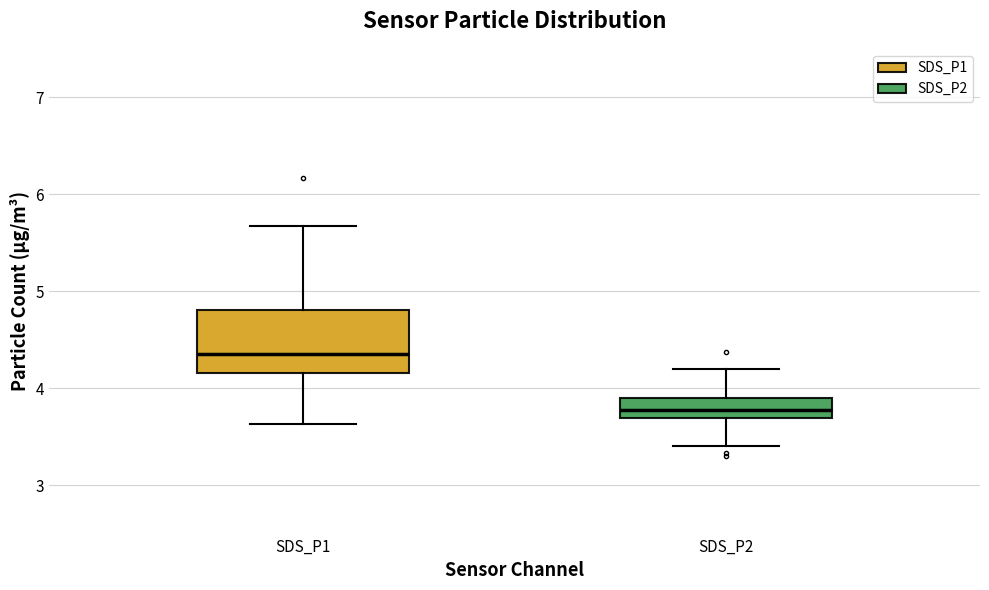

Reading left to right, transcribe this box plot: for each box, give where its median line is, the range the box spans, and where its two whiskers end, as read against the y-axis. The values are not printed on the chart, so give them approximately, as read against the axis.

SDS_P1: median 4.4, box 4.2 to 4.8, whiskers 3.6 to 5.7
SDS_P2: median 3.8, box 3.7 to 3.9, whiskers 3.4 to 4.2